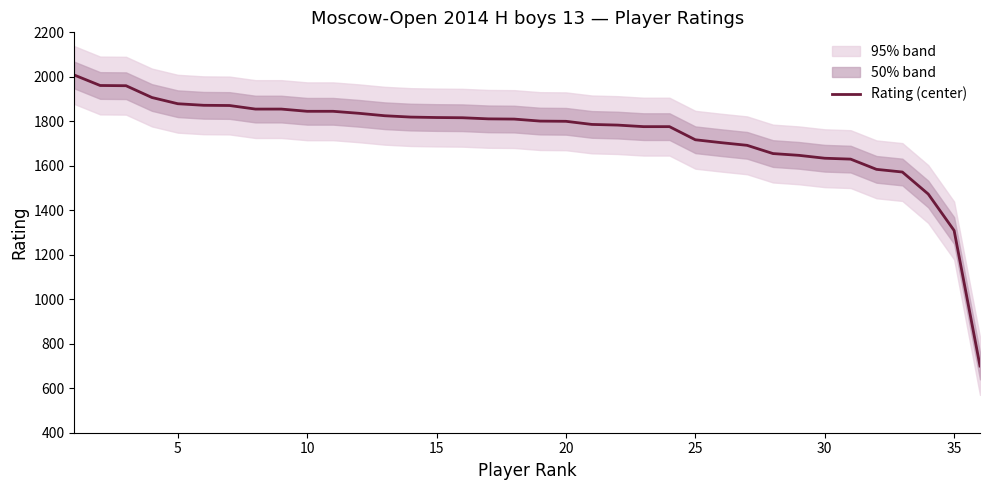

The value of Rating (center) at 15 is 1817. True or false?

True